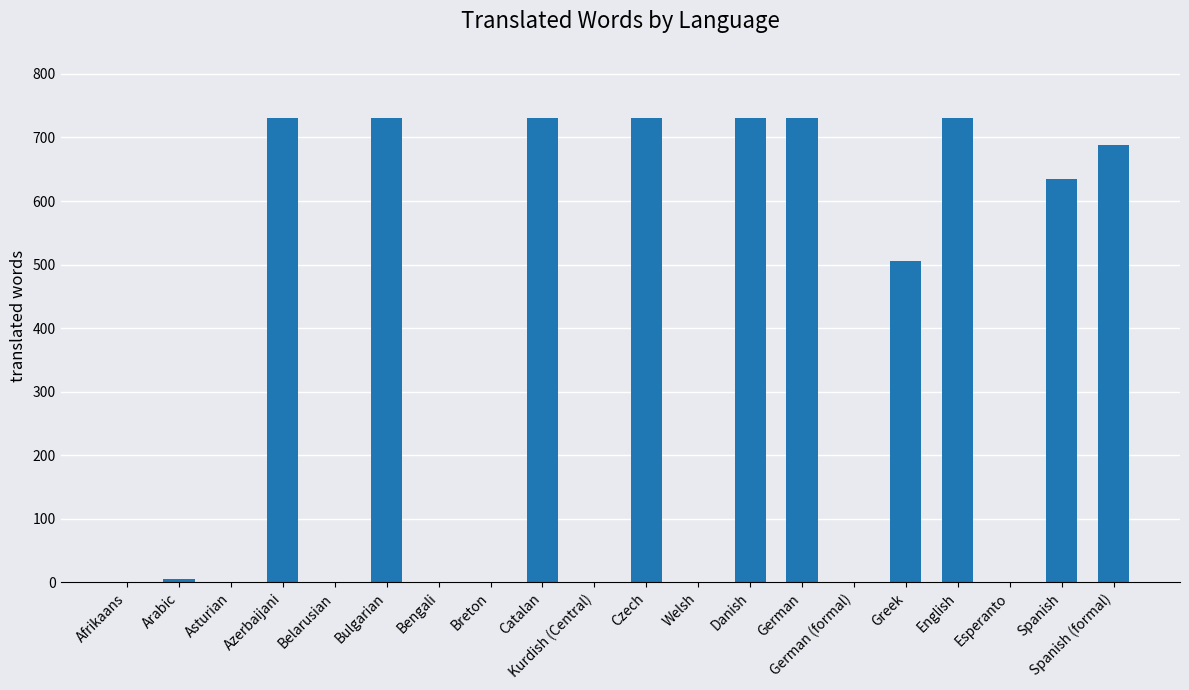

Reading left to right, extract all data points from this chart.

Afrikaans=0	Arabic=5	Asturian=0	Azerbaijani=730	Belarusian=0	Bulgarian=730	Bengali=0	Breton=0	Catalan=730	Kurdish (Central)=0	Czech=730	Welsh=0	Danish=730	German=730	German (formal)=0	Greek=506	English=730	Esperanto=0	Spanish=634	Spanish (formal)=688